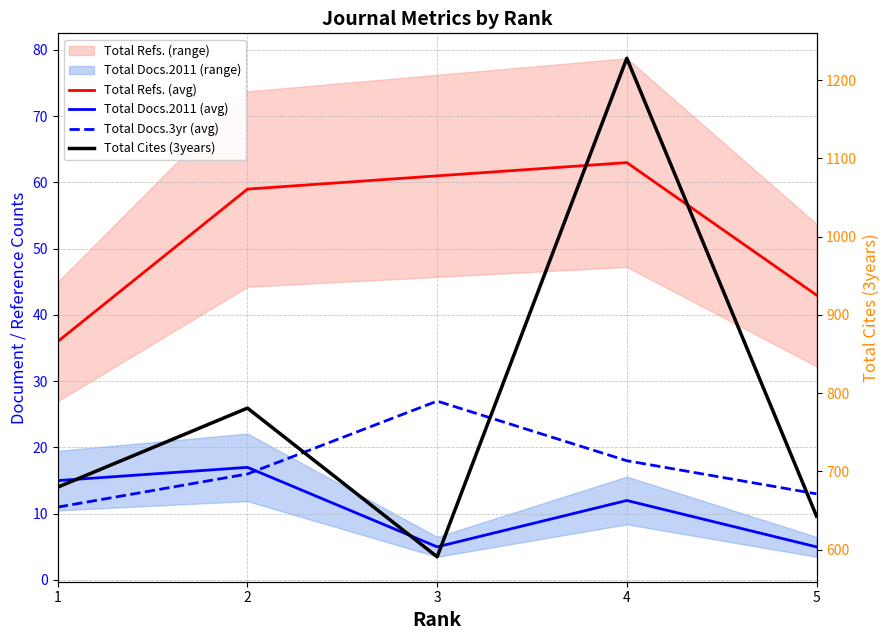

Does the chart display data point markers on the line(s)?

No